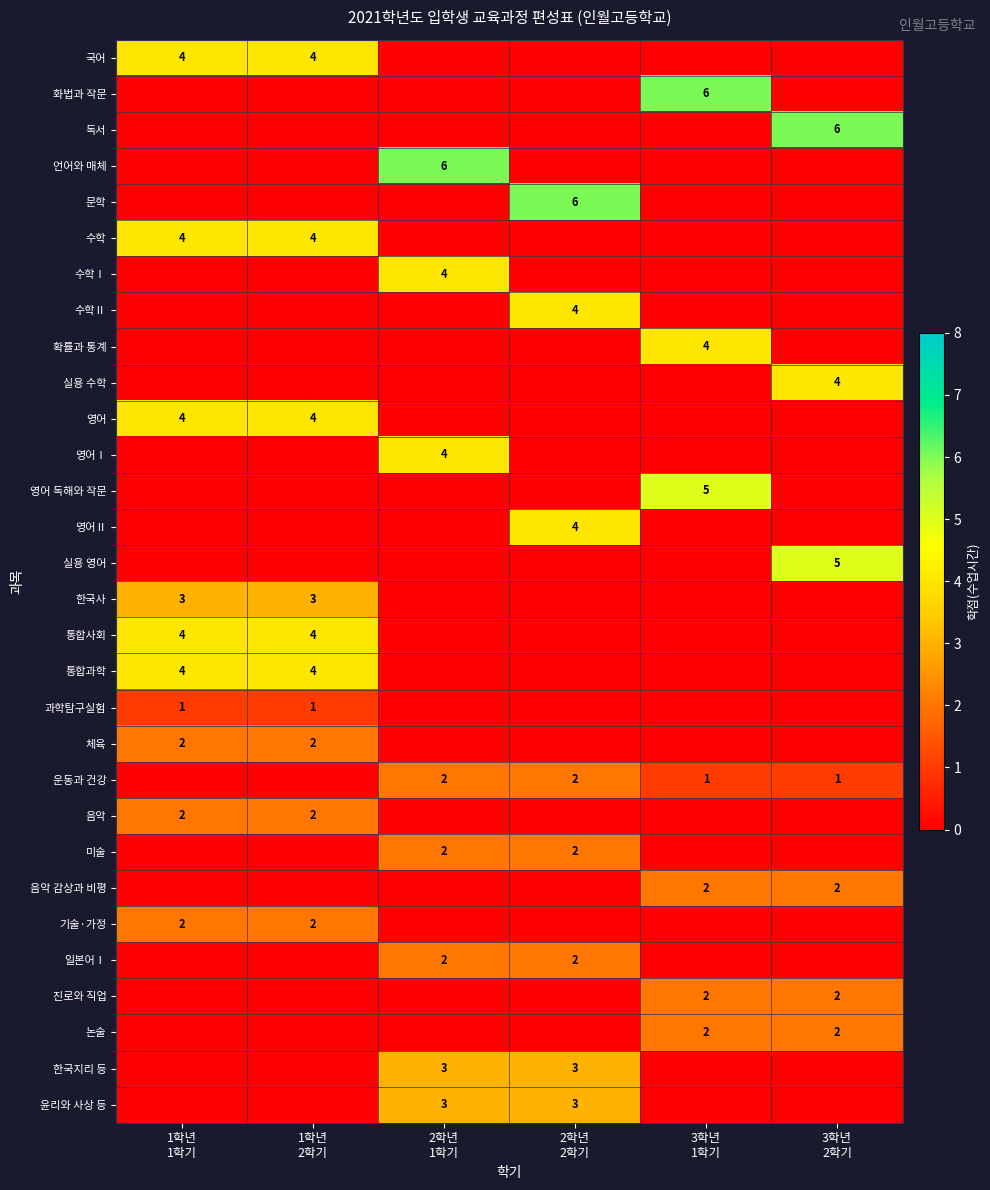

At which category does the chart reach its minimum across all series?

2학년
1학기